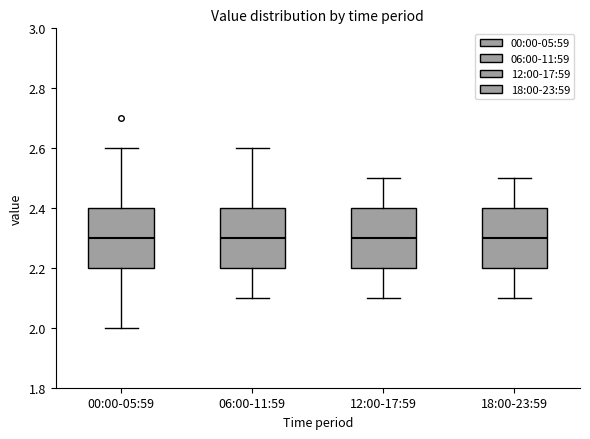

Where does the lower whisker of the box for 12:00-17:59 end on the y-axis? The values are not printed on the chart, so give them approximately, as read against the axis.

2.1